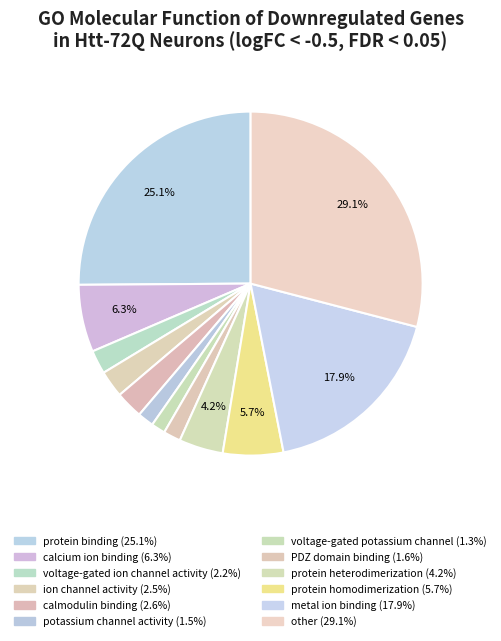

Rank the categories by value from highest to lowest.

other, protein binding, metal ion binding, calcium ion binding, protein homodimerization, protein heterodimerization, calmodulin binding, ion channel activity, voltage-gated ion channel activity, PDZ domain binding, potassium channel activity, voltage-gated potassium channel